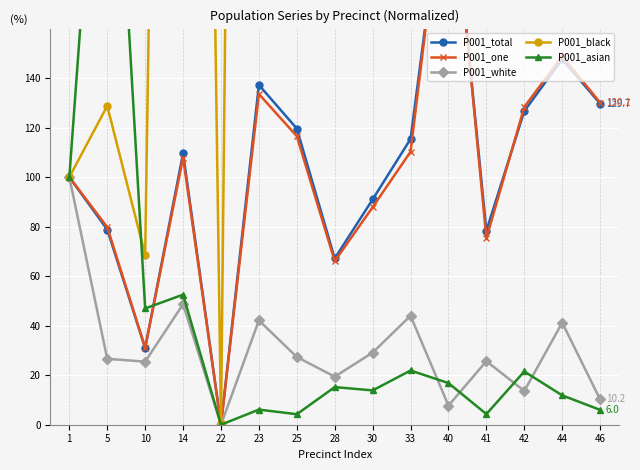

At which category does P001_black reach its first local valley?

10